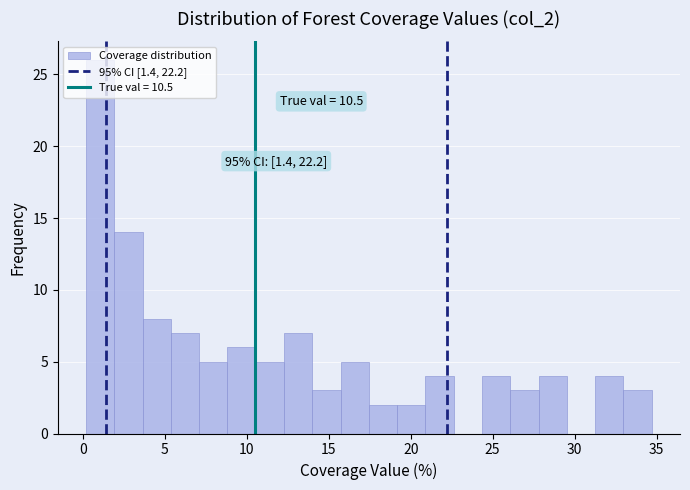

Read against the x-axis, roughly where is the centre of the tallest bar?

1.0